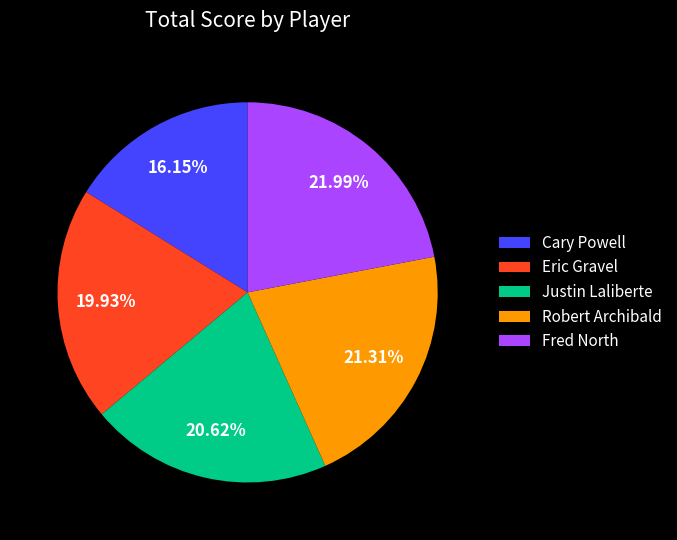

Between Eric Gravel and Justin Laliberte, which is larger?

Justin Laliberte